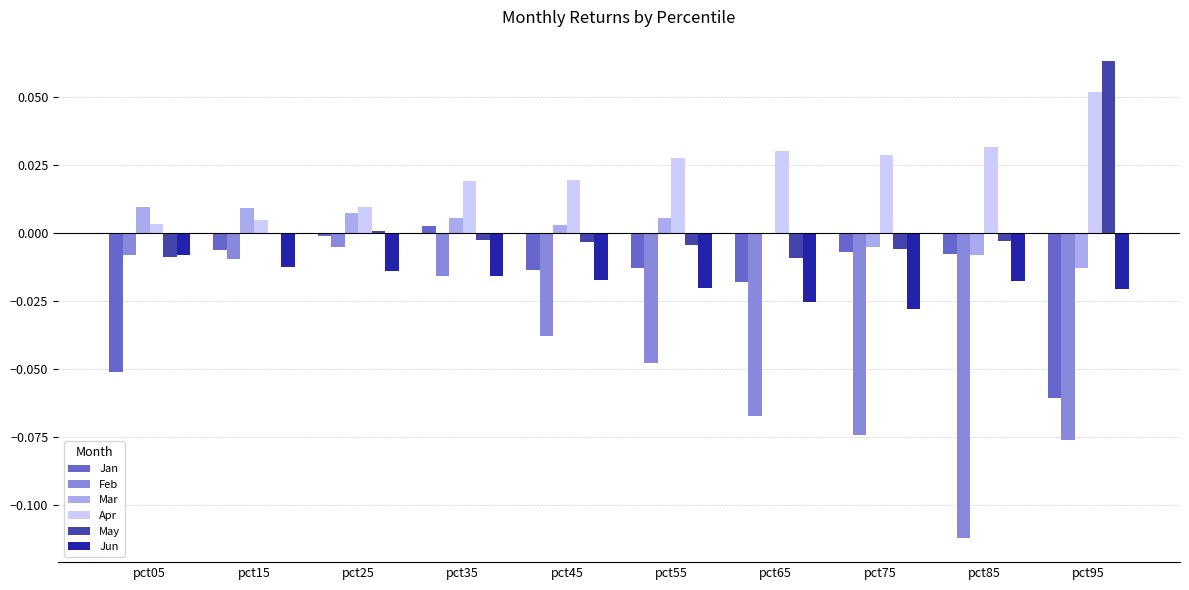

Which category has the highest value in the Jan series?

pct35